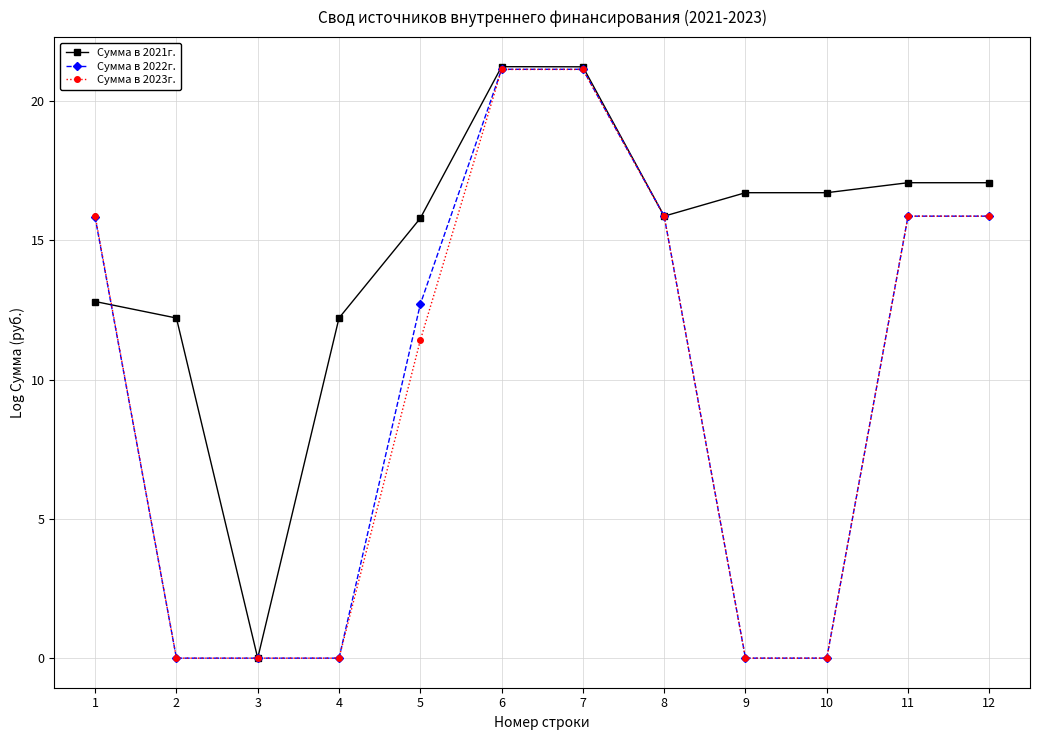

True or false: Сумма в 2022г. has a value of 21.1 at 7.

True